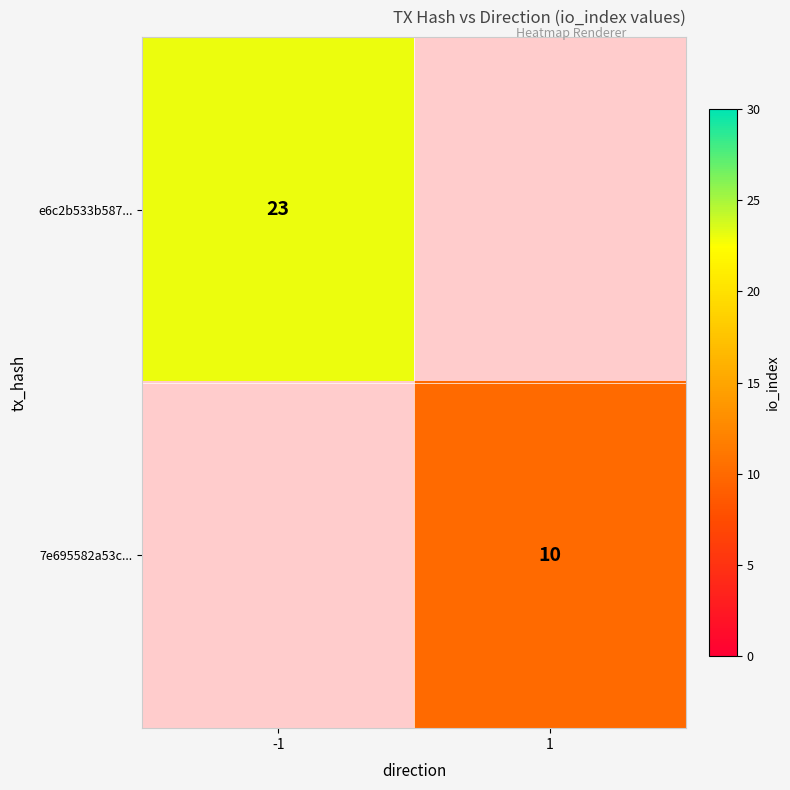

True or false: e6c2b533b587... has a value of 23 at -1.

True